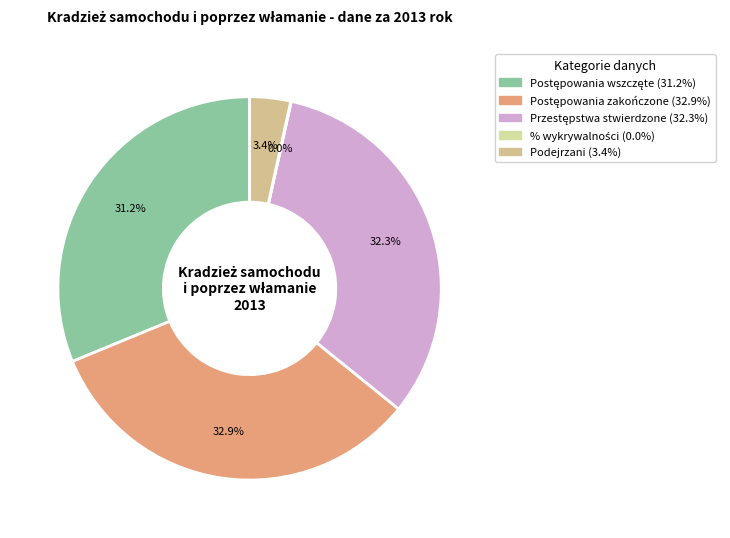

To the nearest percent, what is the combined percentage of Postępowania zakończone and Postępowania wszczęte?

64%